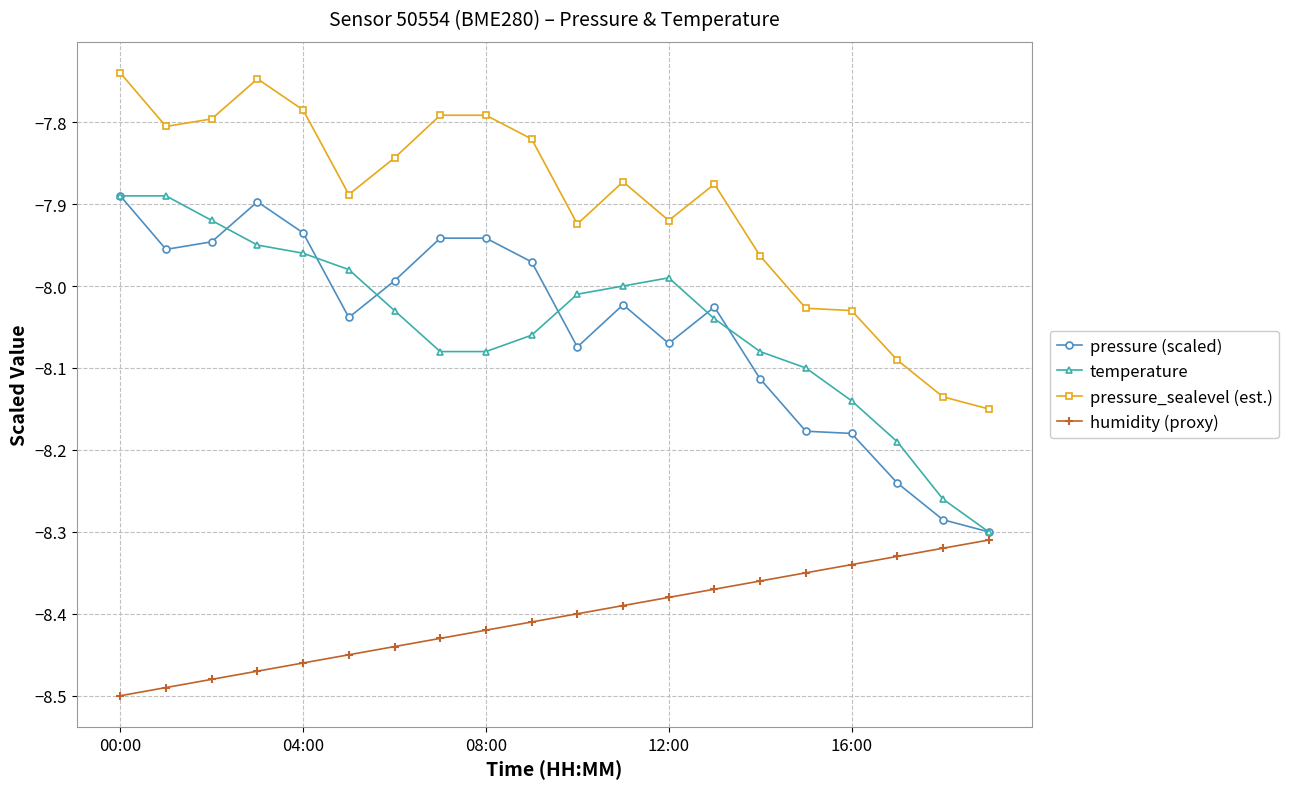

True or false: pressure (scaled) and humidity (proxy) cross at least once.

False